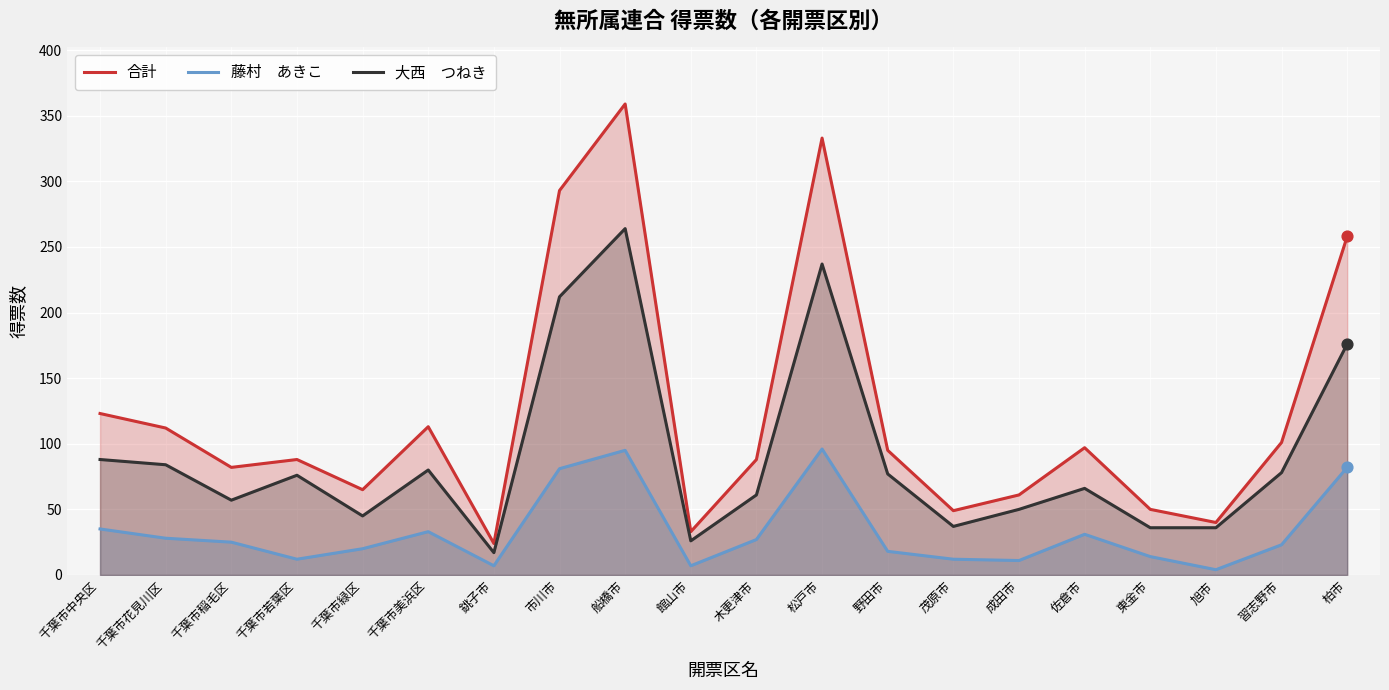

Which series reaches the minimum Y coordinate?

藤村　あきこ